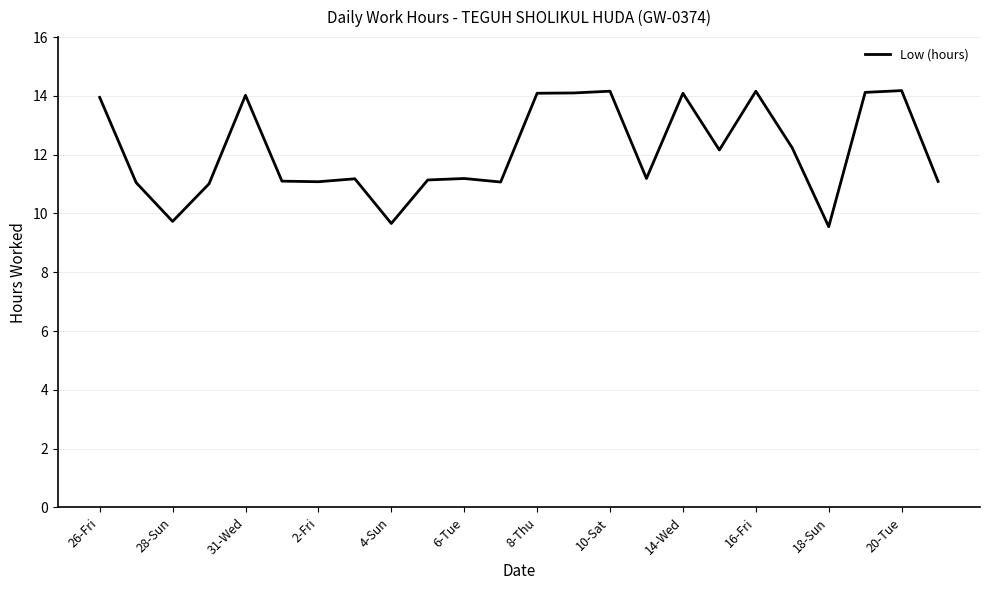

What is the difference between the second highest and minimum values?

4.6